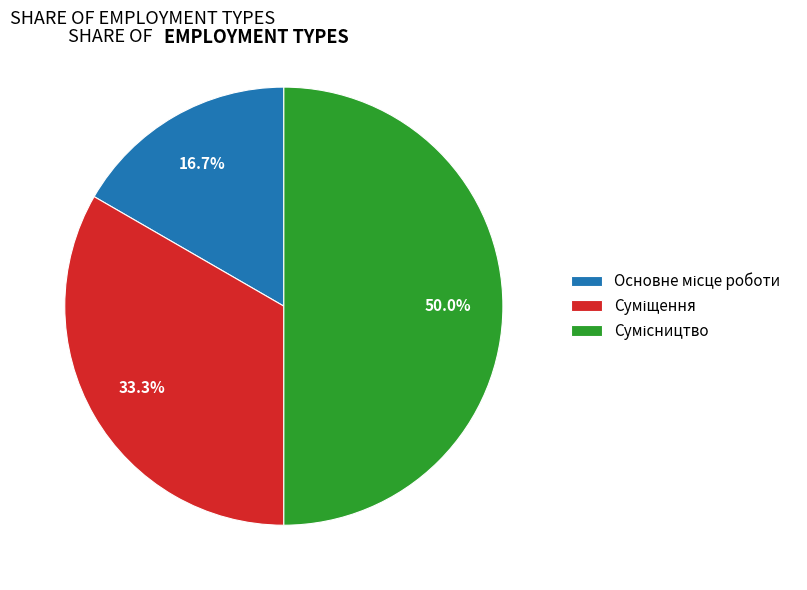

What is the smallest slice in the pie chart?

Основне місце роботи